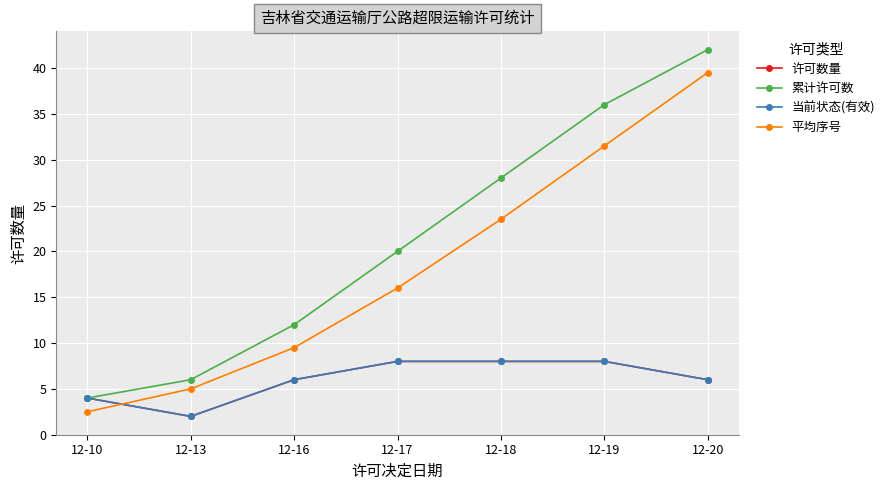

Which series has the widest spread of values?

累计许可数